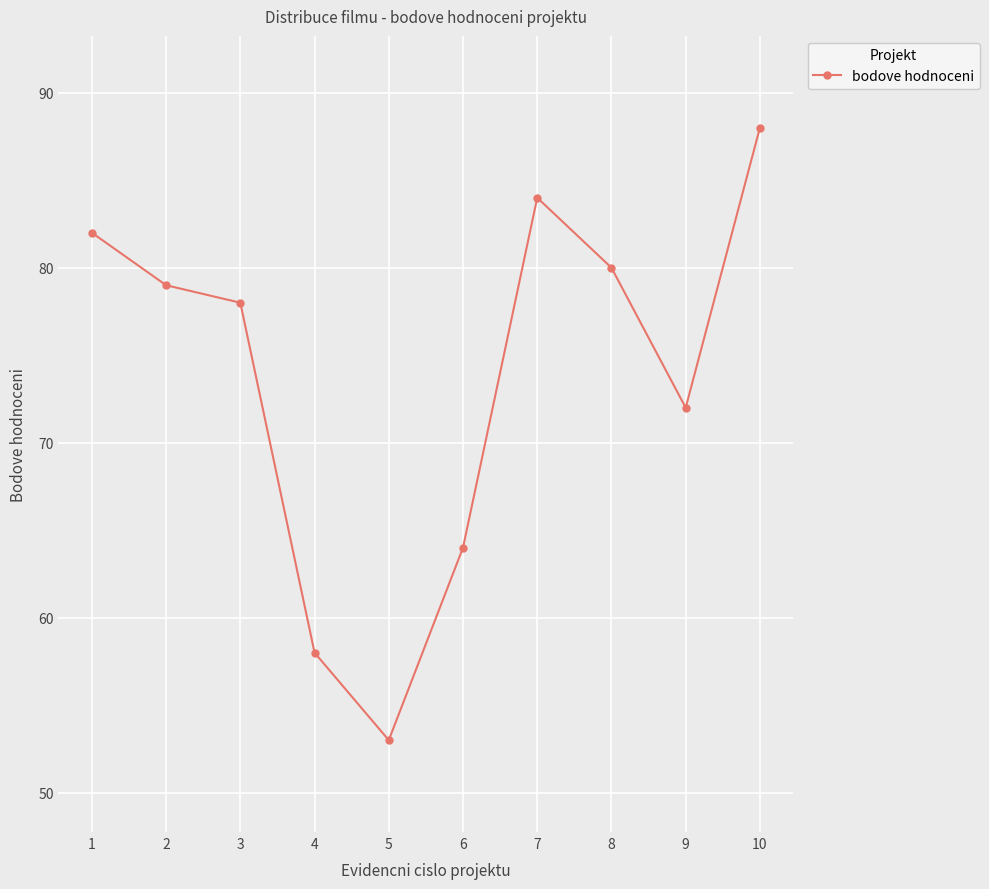

Rank the categories by value from lowest to highest.

5, 4, 6, 9, 3, 2, 8, 1, 7, 10